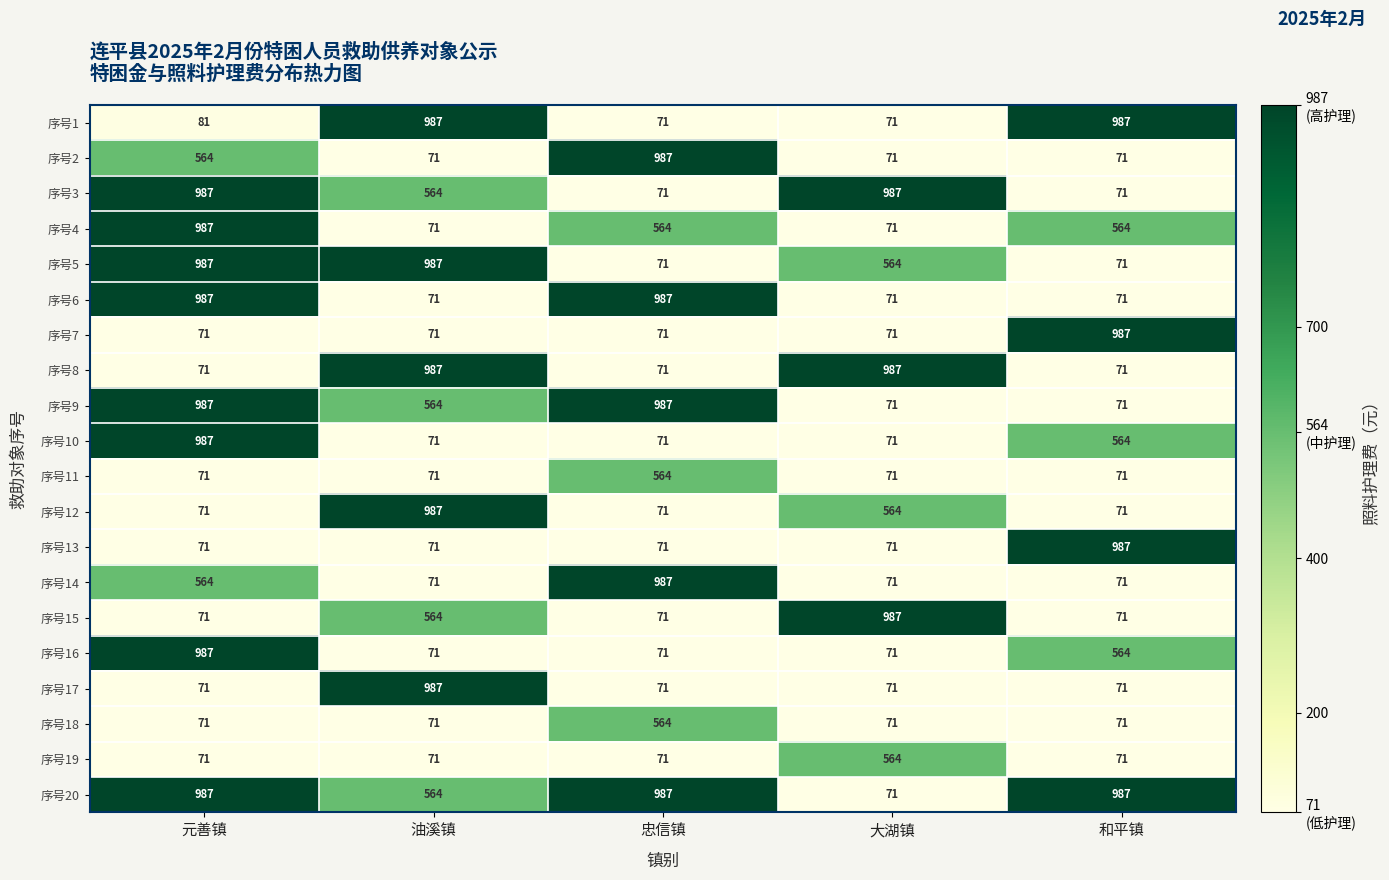

What is the spread (max minus min) of values at 大湖镇?

916